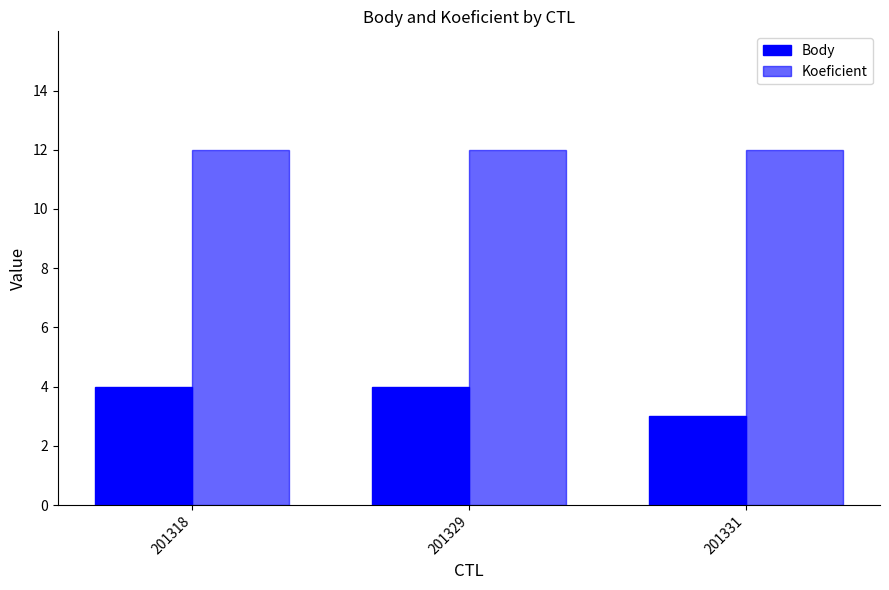

How many data points does each series have?

3